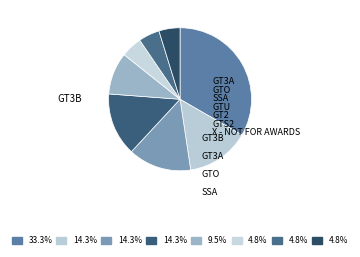

Count the number of slices in the pie.

8